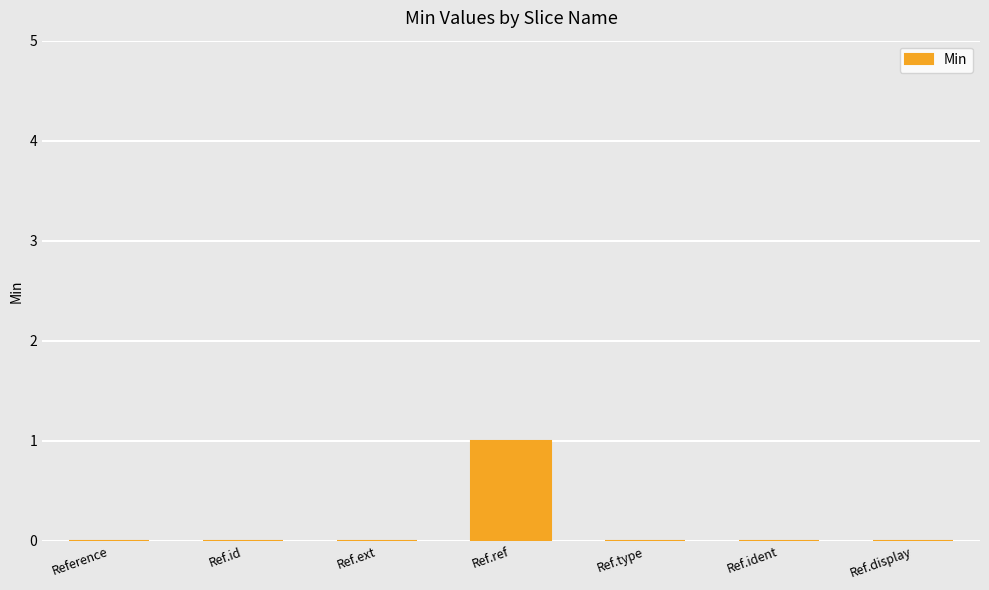

Reading left to right, what are all the values shown in this chart?

Reference=0	Ref.id=0	Ref.ext=0	Ref.ref=1	Ref.type=0	Ref.ident=0	Ref.display=0